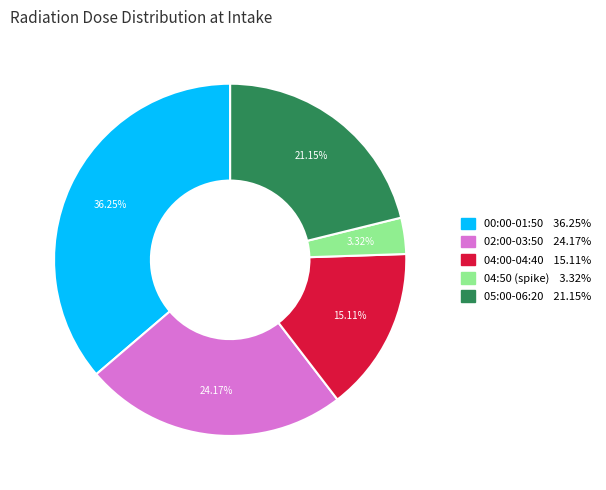

Which category has the biggest portion of the pie?

00:00-01:50 36.25%